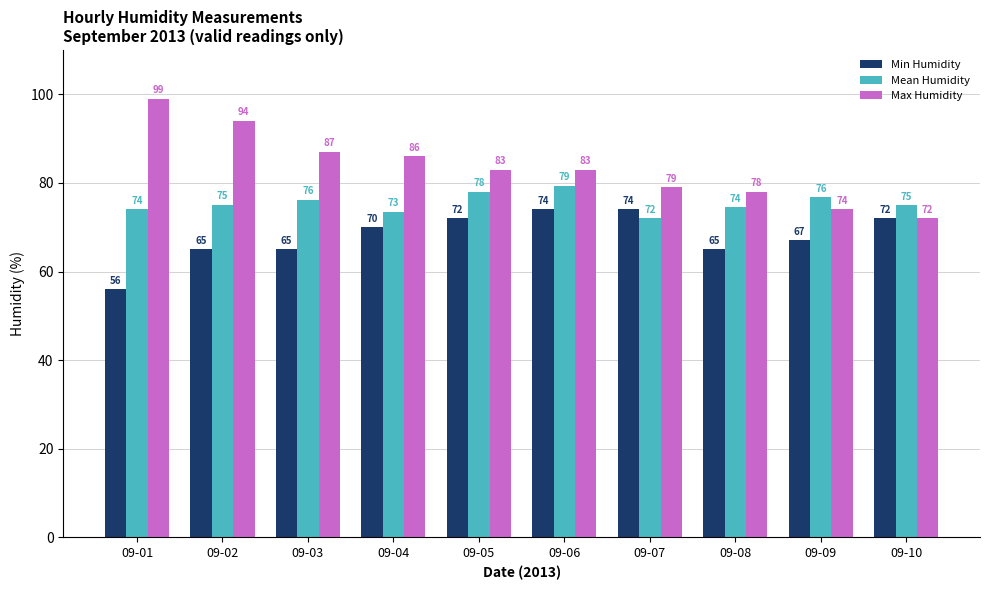

How many bars are there in each group?

3